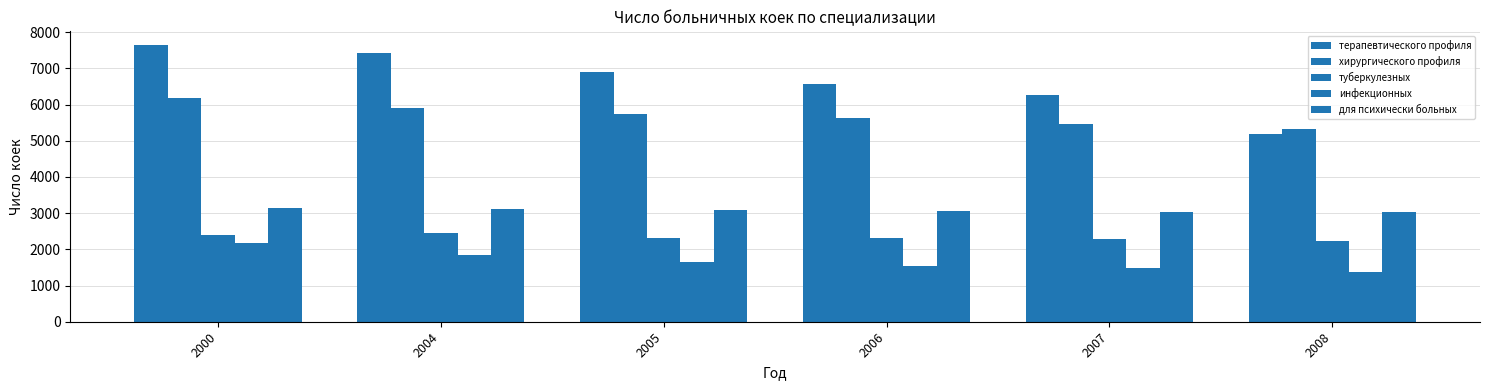

What is the highest value of the инфекционных series?

2167